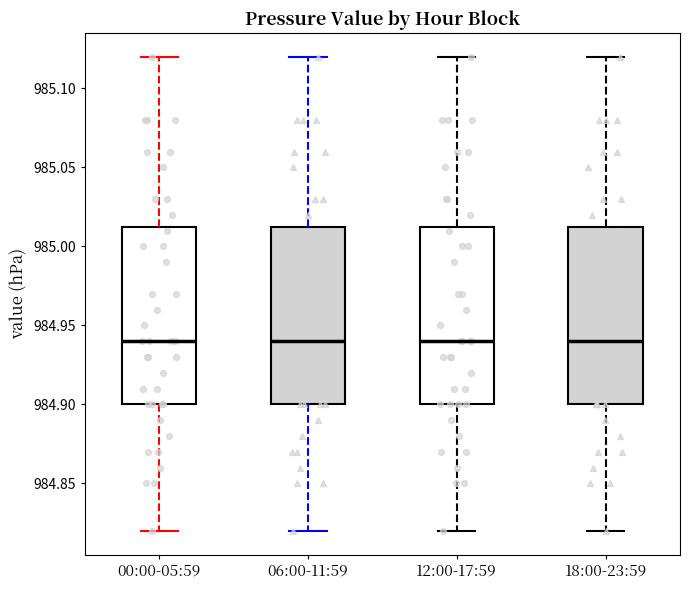

Reading left to right, transcribe this box plot: for each box, give where its median line is, the range the box spans, and where its two whiskers end, as read against the y-axis. The values are not printed on the chart, so give them approximately, as read against the axis.

00:00-05:59: median 984.940, box 984.900 to 985.015, whiskers 984.820 to 985.120
06:00-11:59: median 984.940, box 984.900 to 985.015, whiskers 984.820 to 985.120
12:00-17:59: median 984.940, box 984.900 to 985.015, whiskers 984.820 to 985.120
18:00-23:59: median 984.940, box 984.900 to 985.015, whiskers 984.820 to 985.120